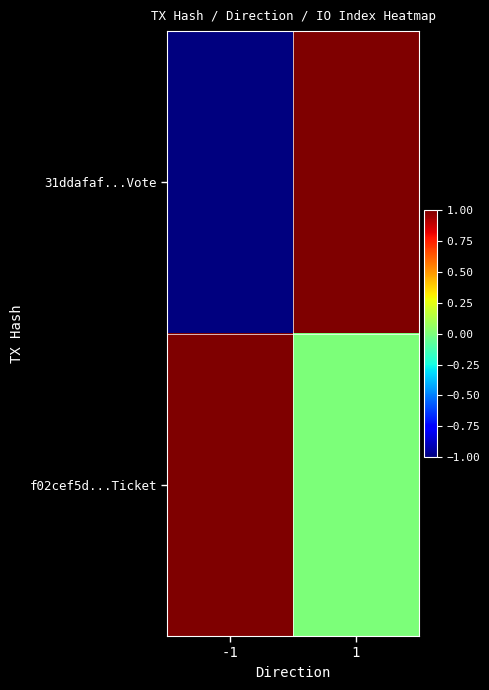

What is the spread (max minus min) of values at 1?

1